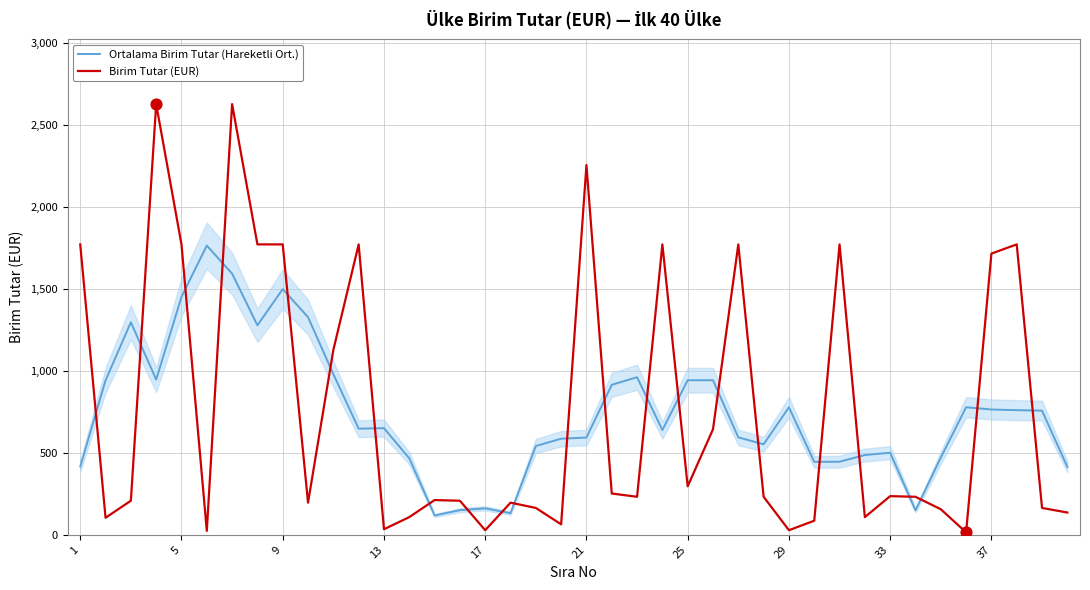

Which series has the widest spread of Y values?

Birim Tutar (EUR)